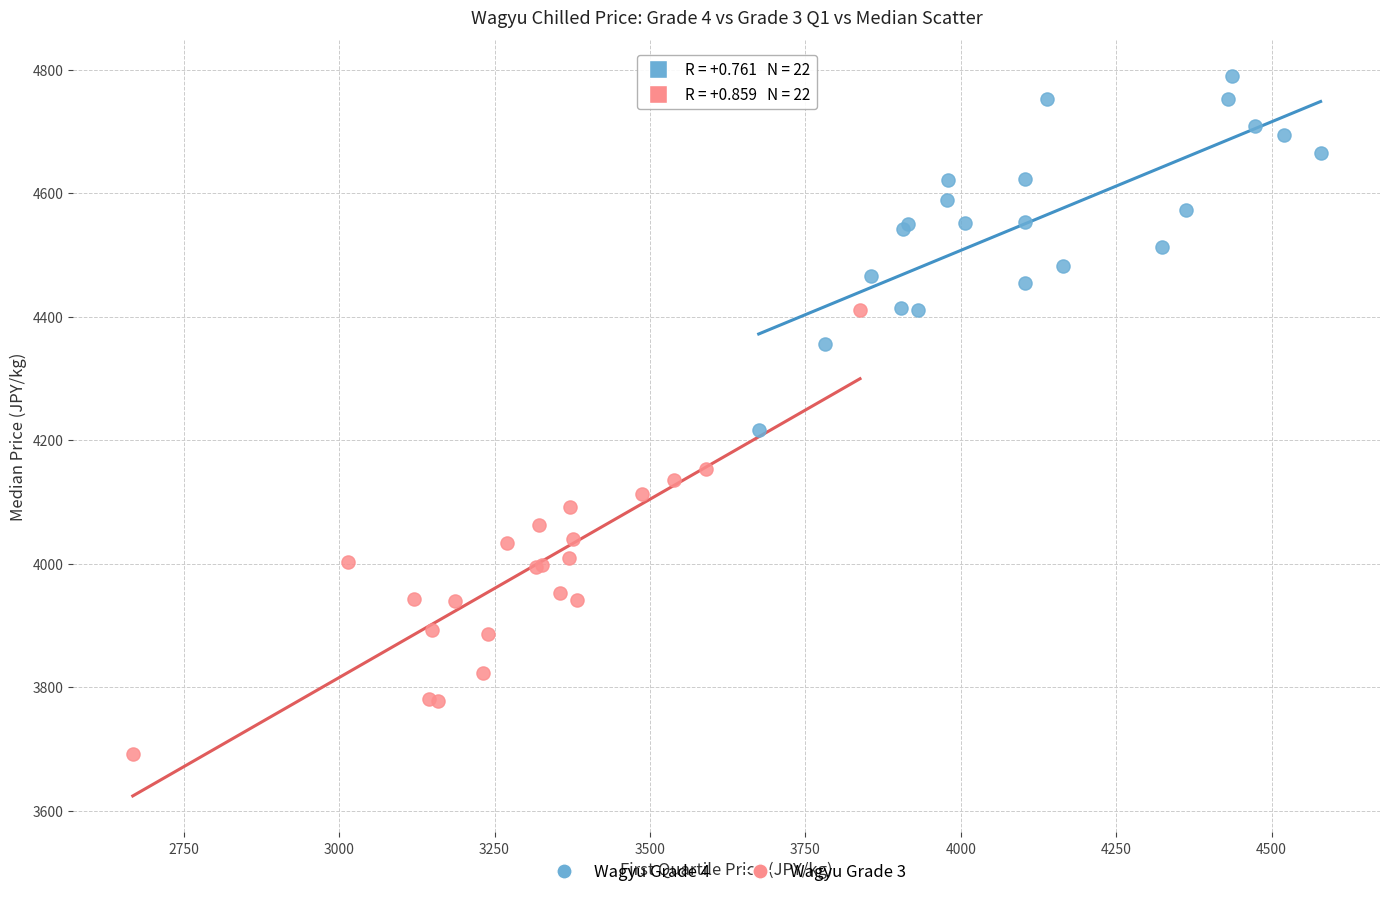

Which series contains the highest Y value?

Wagyu Grade 4